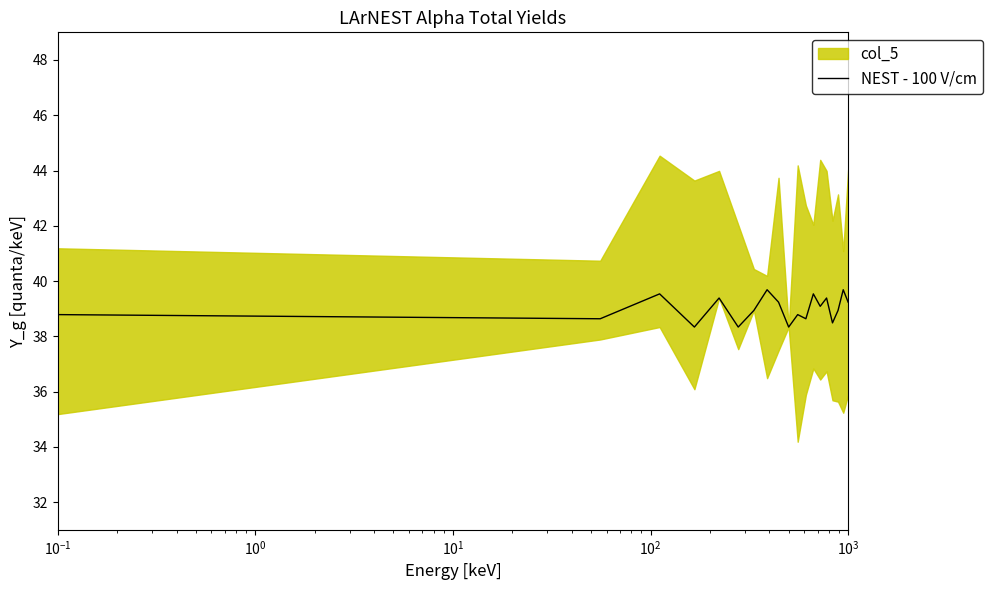

Reading left to right, extract all data points from this chart.

38.8	38.6	39.5	38.3	39.4	38.3	38.9	39.7	39.2	38.3	38.8	38.6	39.5	39.1	39.4	38.5	38.9	39.7	39.2